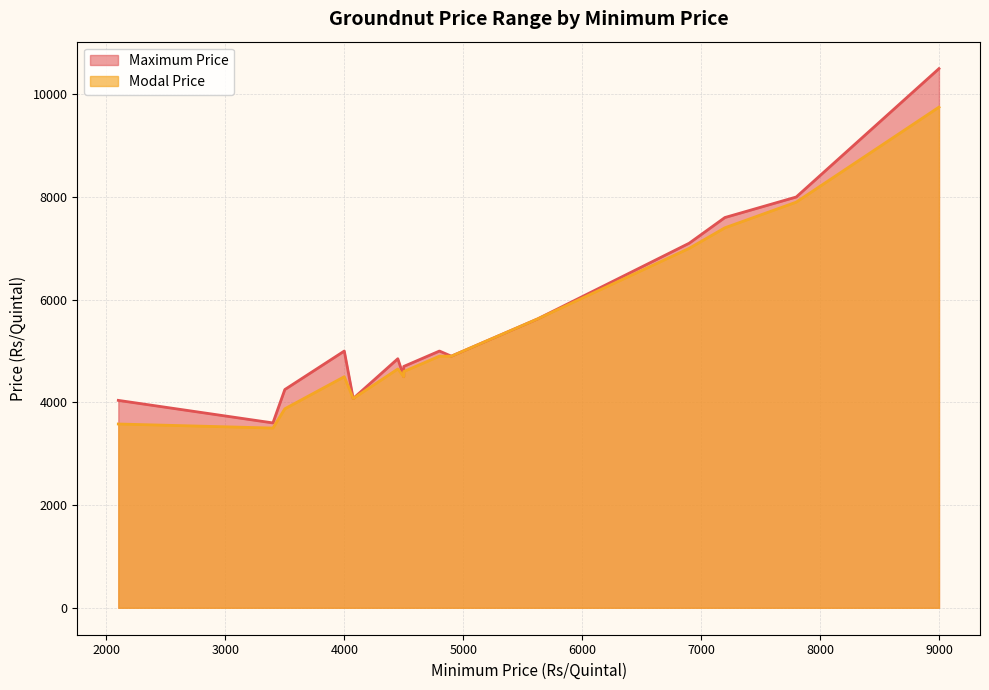

What is the difference between the highest and lowest values at 7800?

100